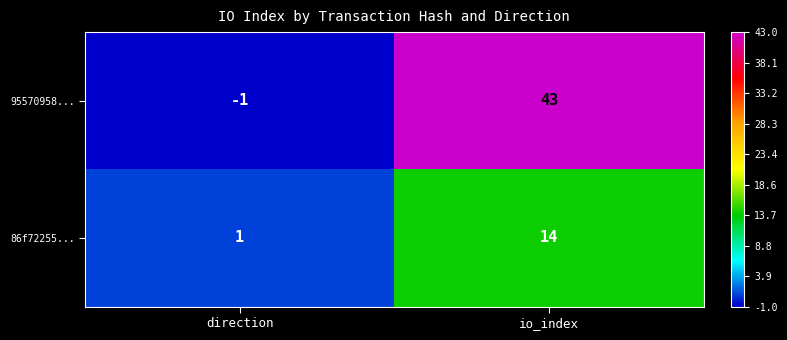

What is the average value of the 86f72255... series?

8